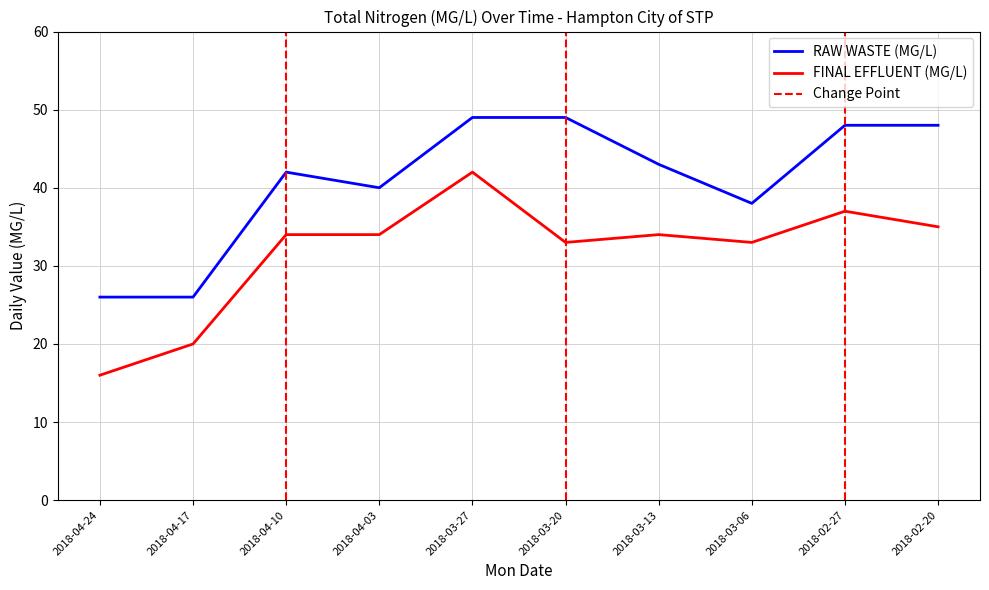

Is it true that FINAL EFFLUENT (MG/L) equals 33 at 2018-03-06?

True